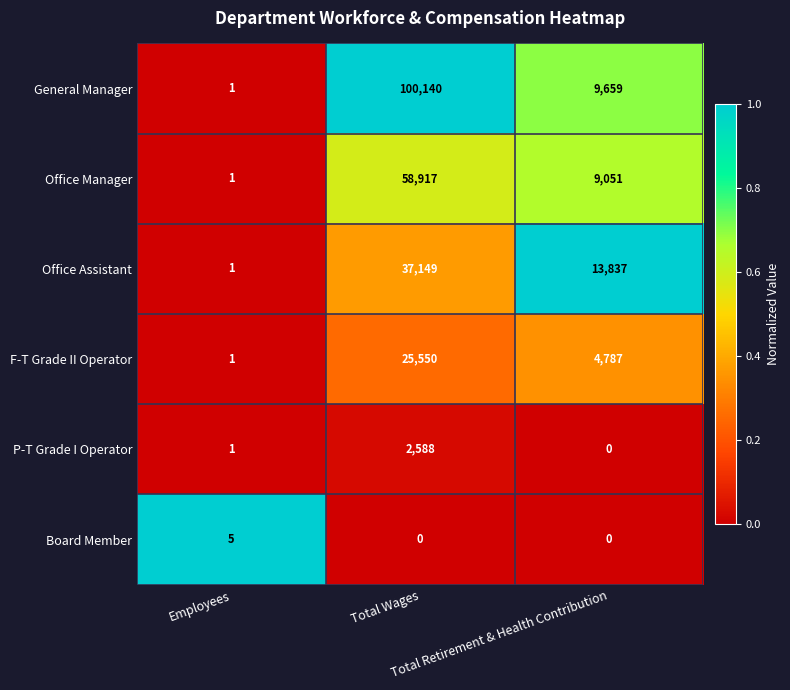

What is the average value of the Office Assistant series?

16996